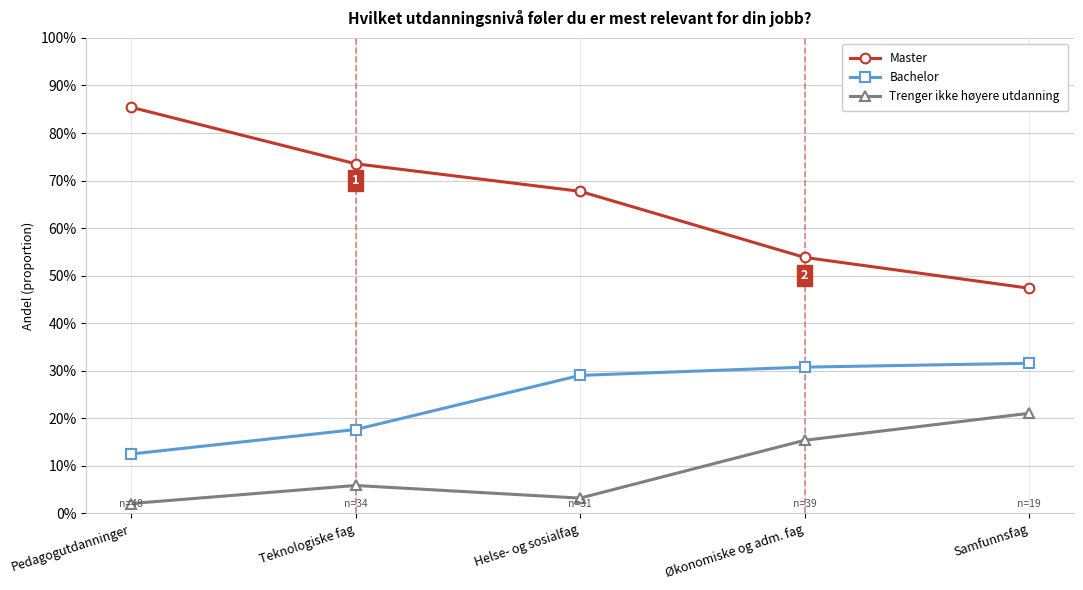

At which category is the sum across all series the highest?

Pedagogutdanninger